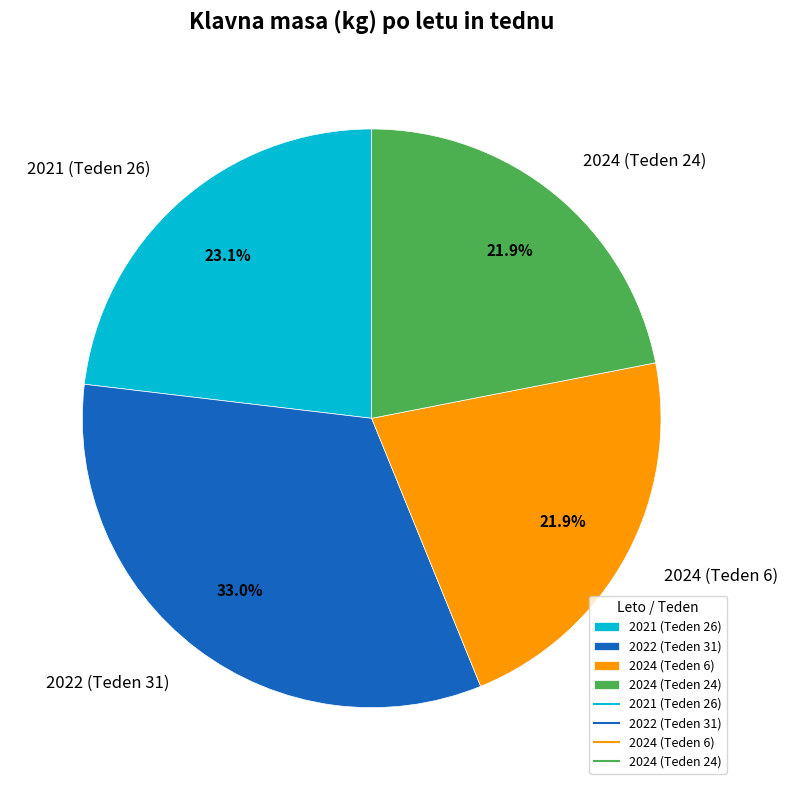

To the nearest percent, what is the average slice percentage?

25%